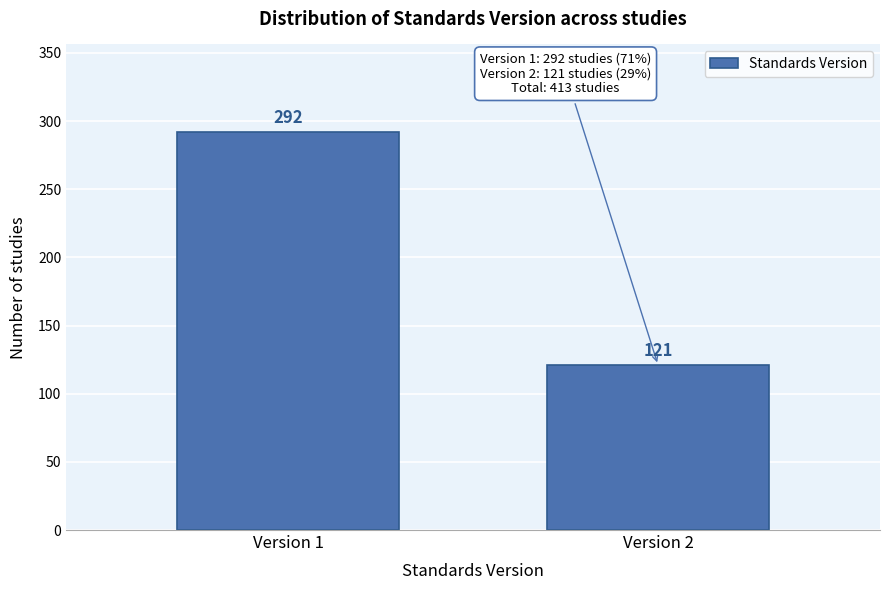

Reading right to left, extract all data points from this chart.

Version 2=121	Version 1=292